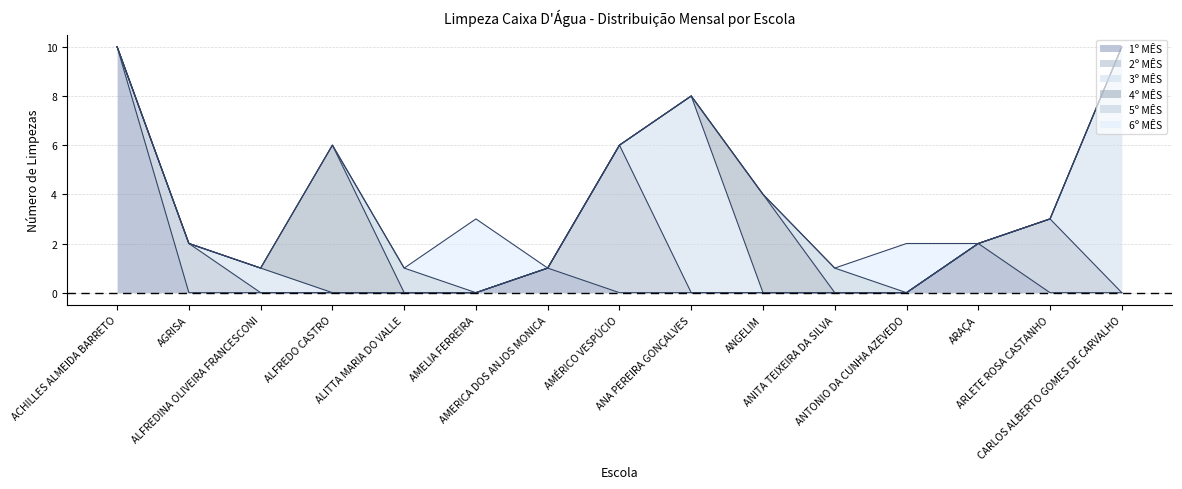

What is the label of the 6th point from the left?

AMELIA FERREIRA